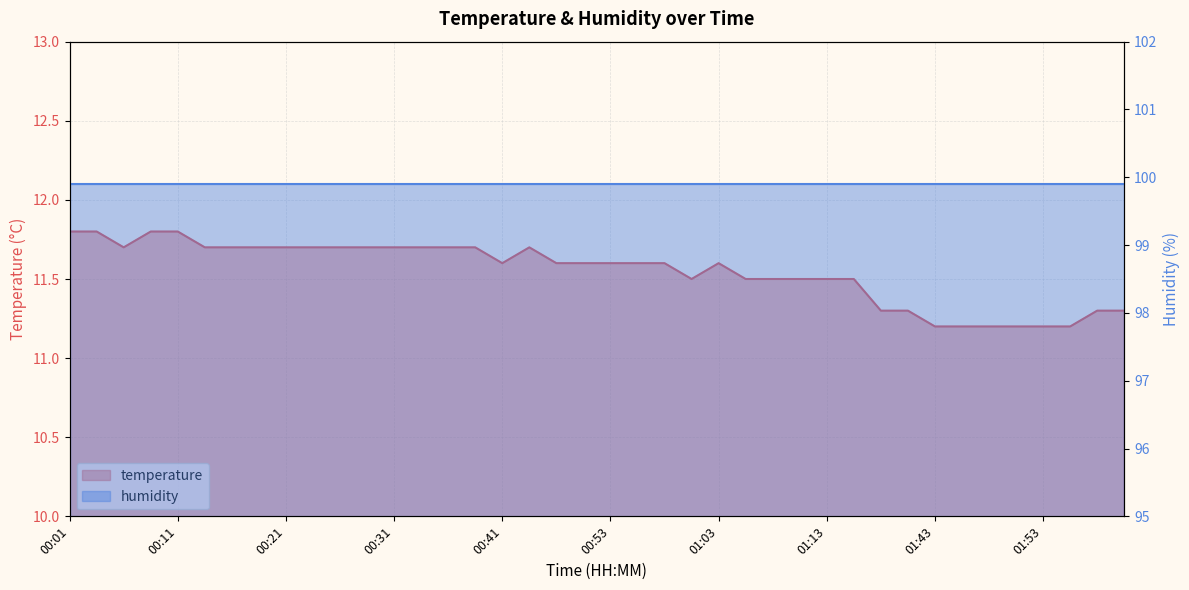

Rank the categories by value from lowest to highest.

01:43, 01:46, 01:48, 01:50, 01:53, 01:55, 01:28, 01:30, 01:58, 02:04, 01:00, 01:05, 01:08, 01:10, 01:13, 01:18, 00:41, 00:48, 00:51, 00:53, 00:55, 00:58, 01:03, 00:06, 00:14, 00:16, 00:18, 00:21, 00:23, 00:26, 00:28, 00:31, 00:33, 00:36, 00:38, 00:45, 00:01, 00:04, 00:09, 00:11